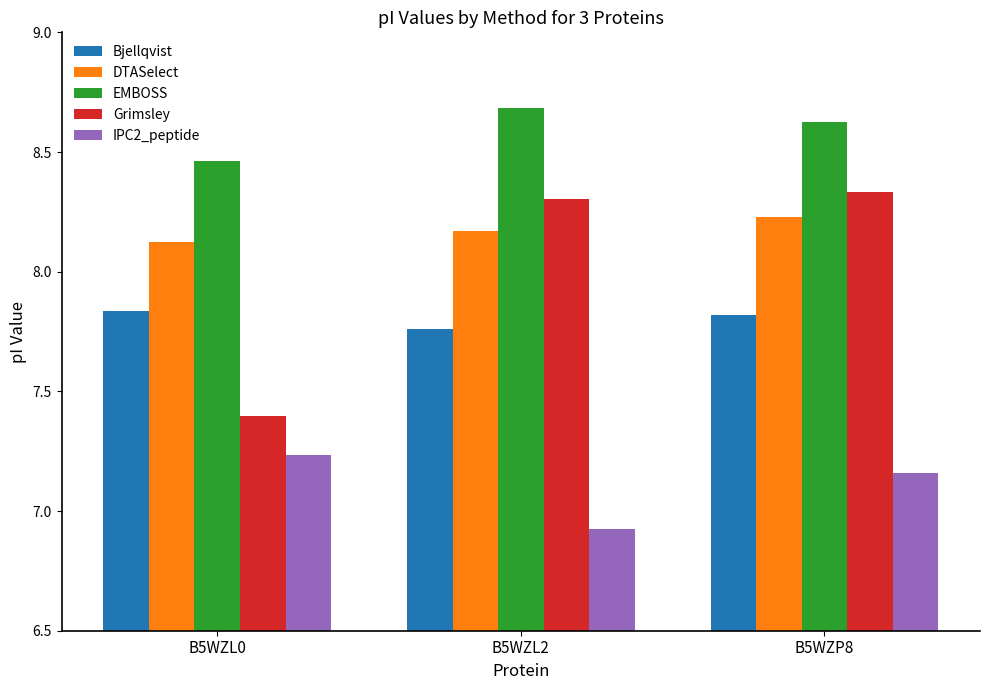

What is the difference between the highest and lowest values at B5WZP8?

1.5